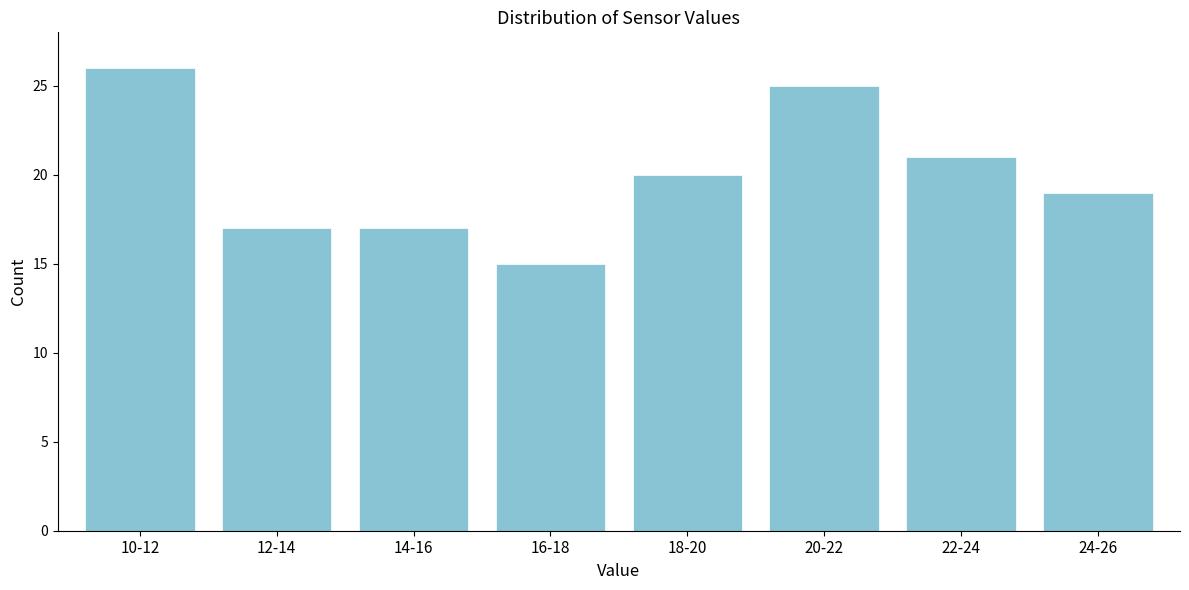

Reading right to left, extract all data points from this chart.

19	21	25	20	15	17	17	26